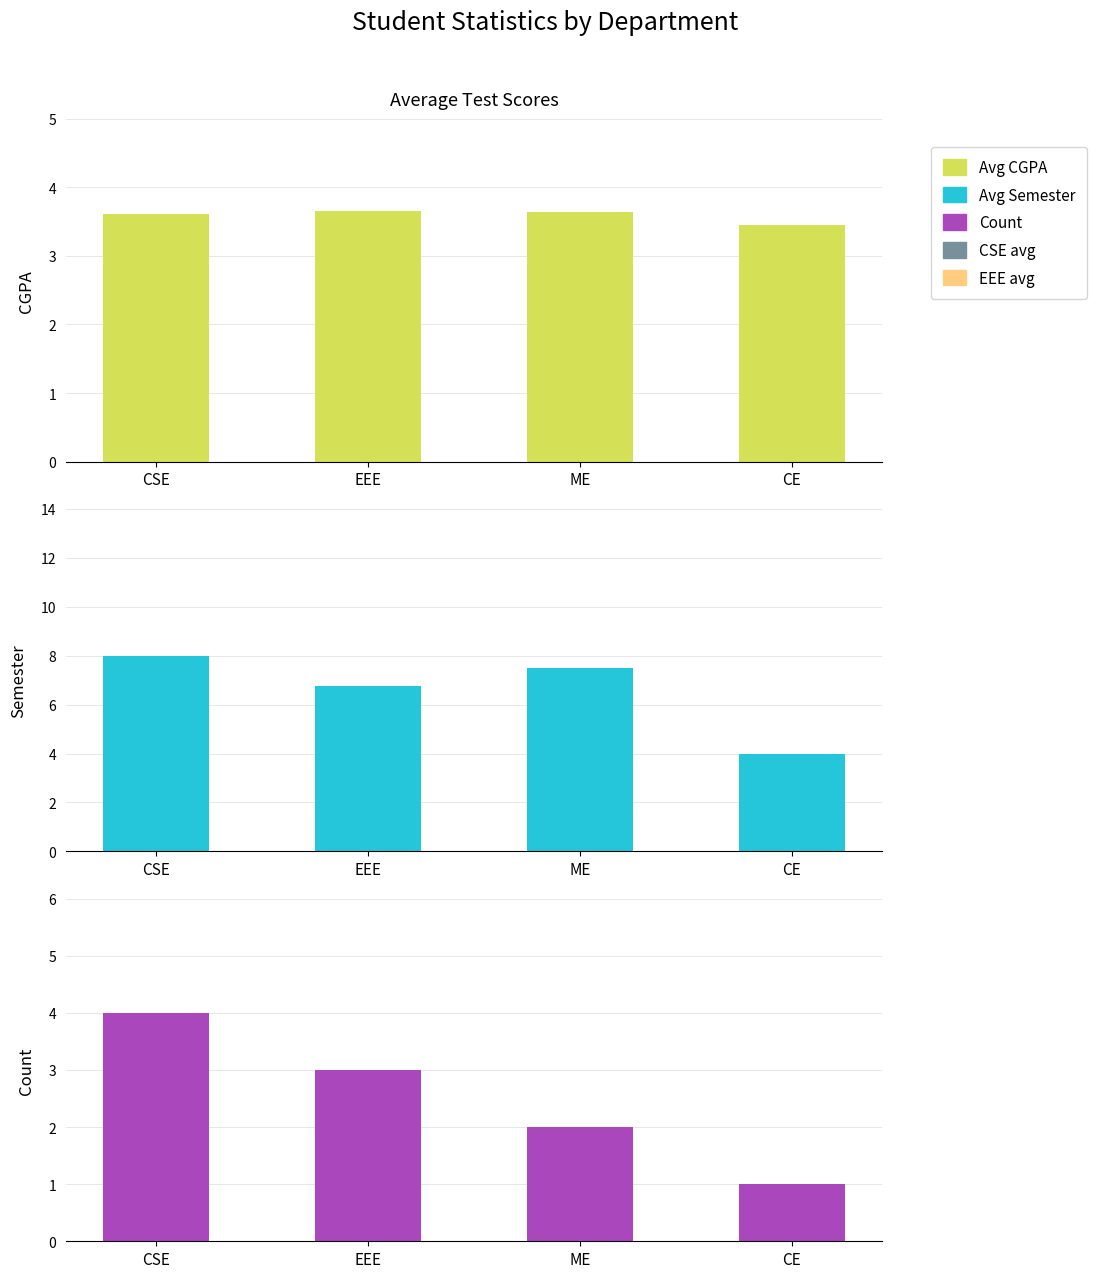

Are the bars horizontal?

No